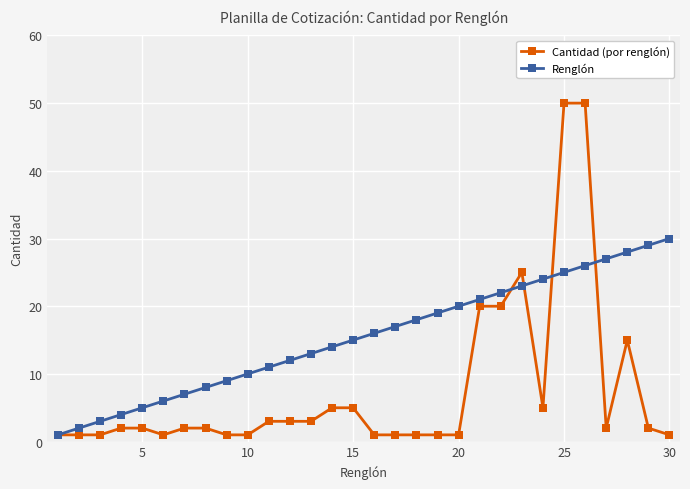

Which series has the widest spread of values?

Cantidad (por renglón)